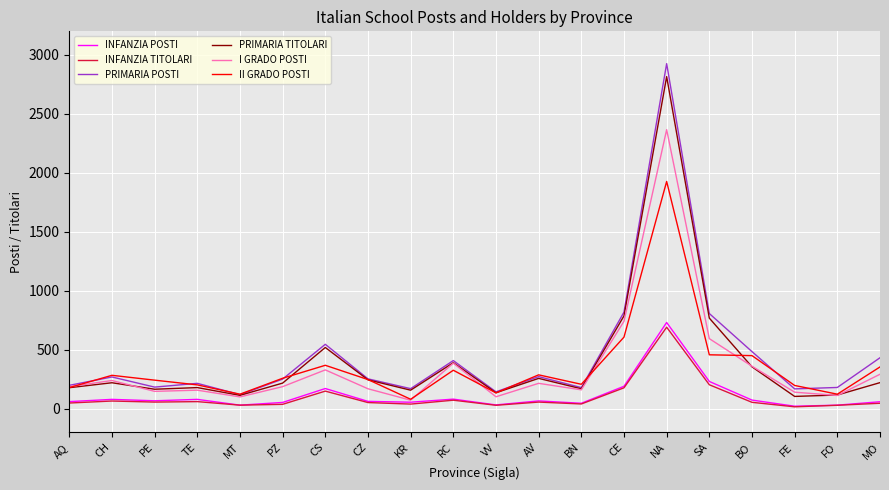

Is this an area chart (filled region under the line)?

No